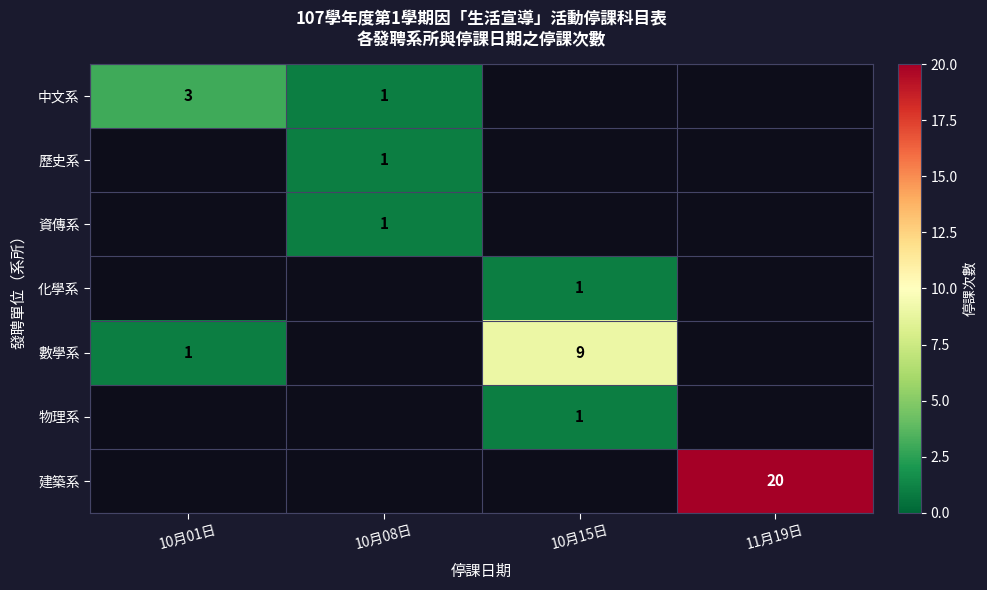

True or false: 物理系 has a value of 1 at 10月15日.

True